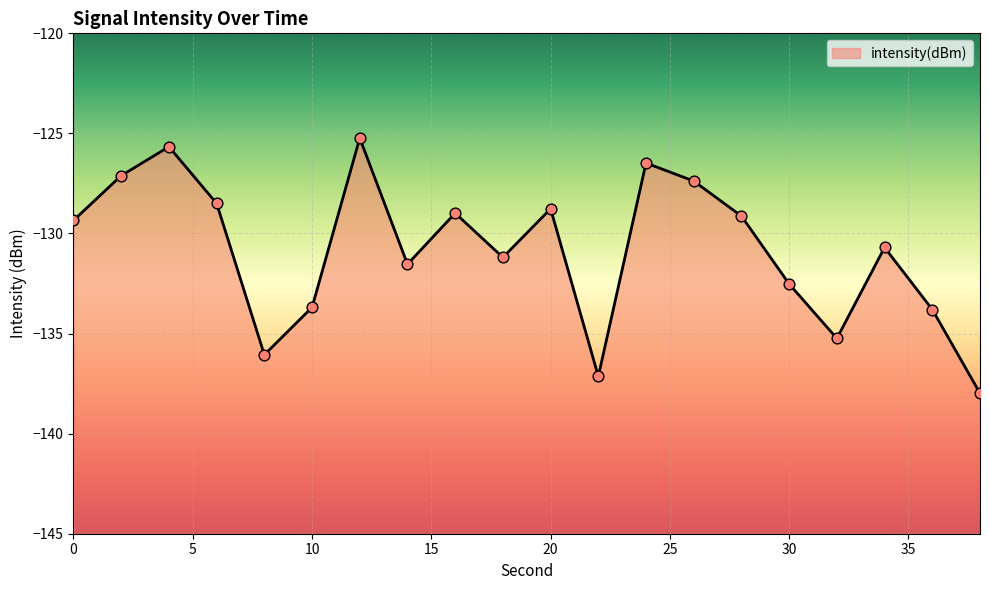

What is the change in value from 18 to 28?

+2.1